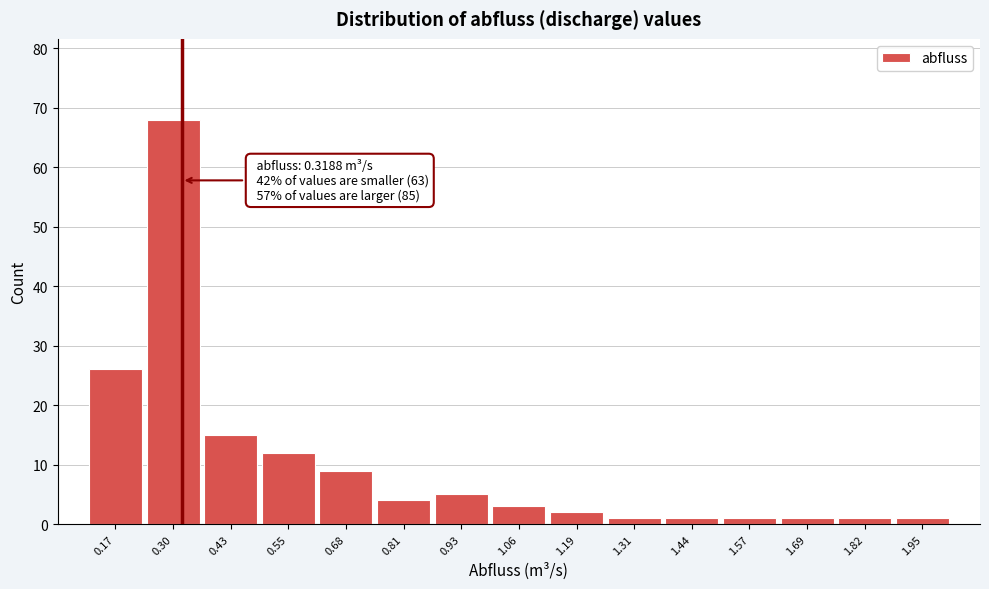

Which range on the x-axis has the tallest bar?

0.24 to 0.36